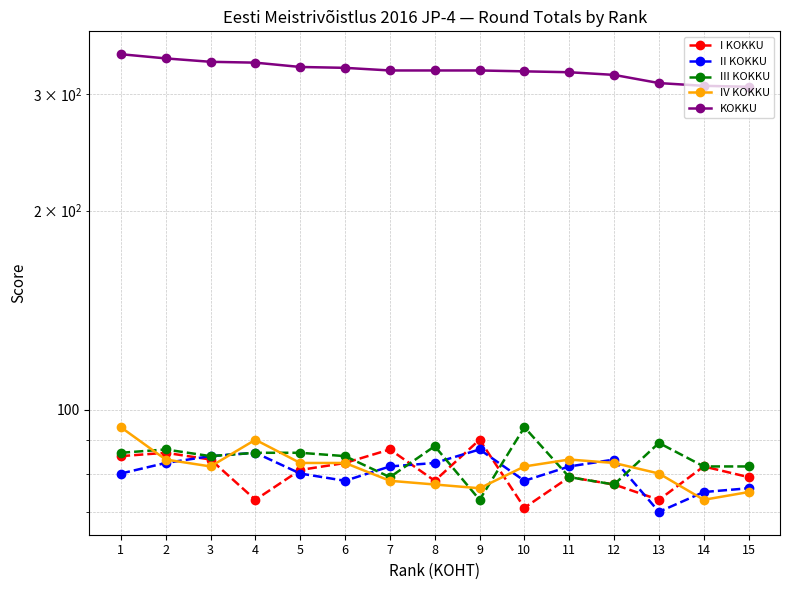

Where is the first local minimum for I KOKKU?

4